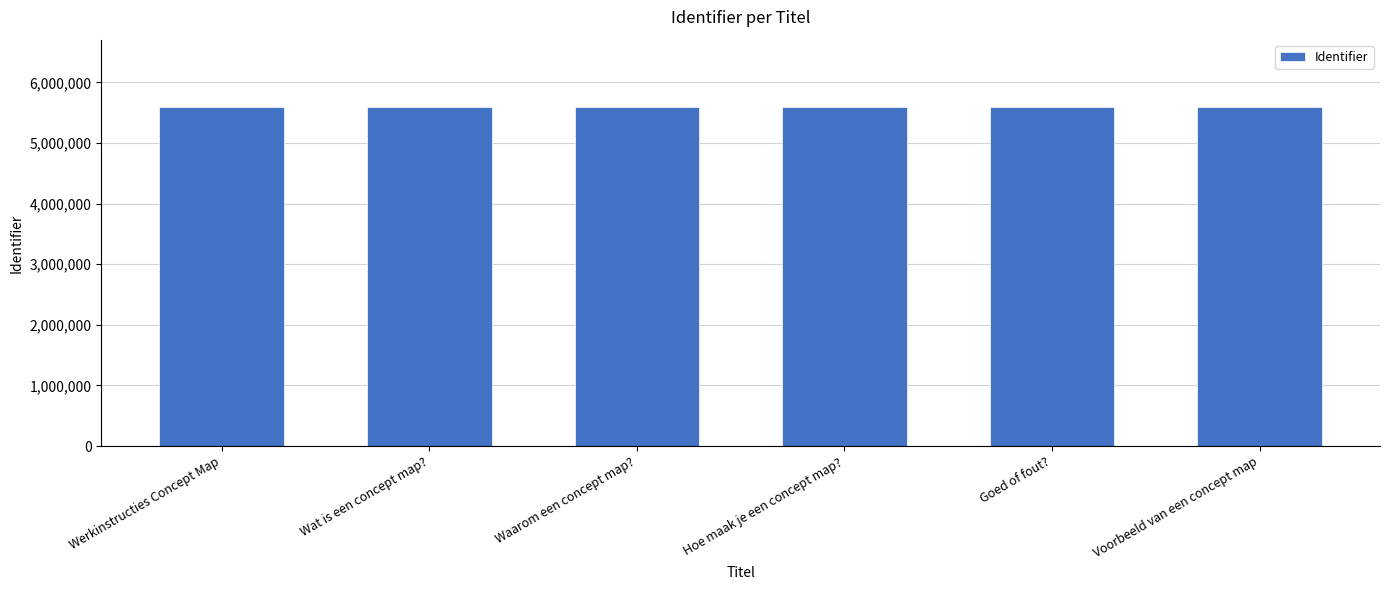

What is the smallest value displayed?

5587241